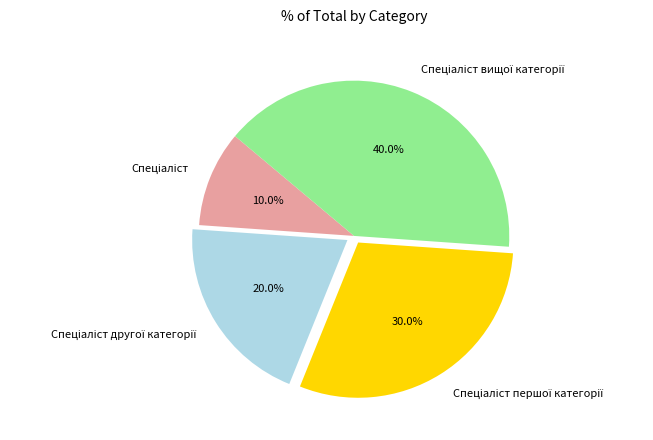

Does any single category account for the majority?

No